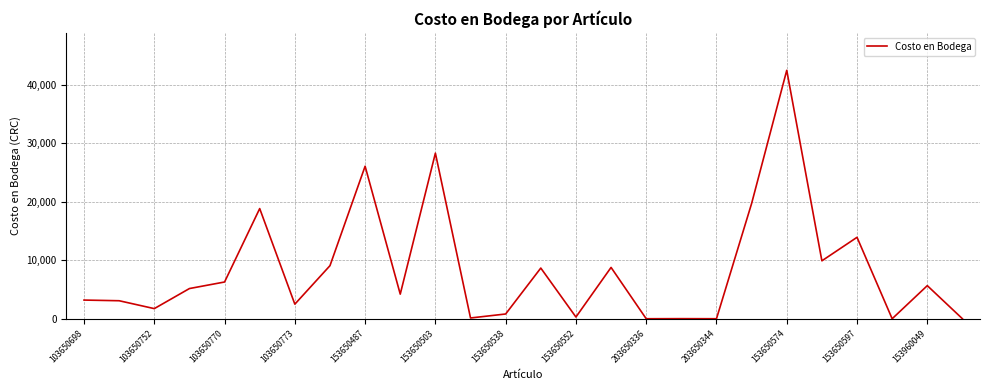

What is the difference between the maximum and minimum values?

42434.8